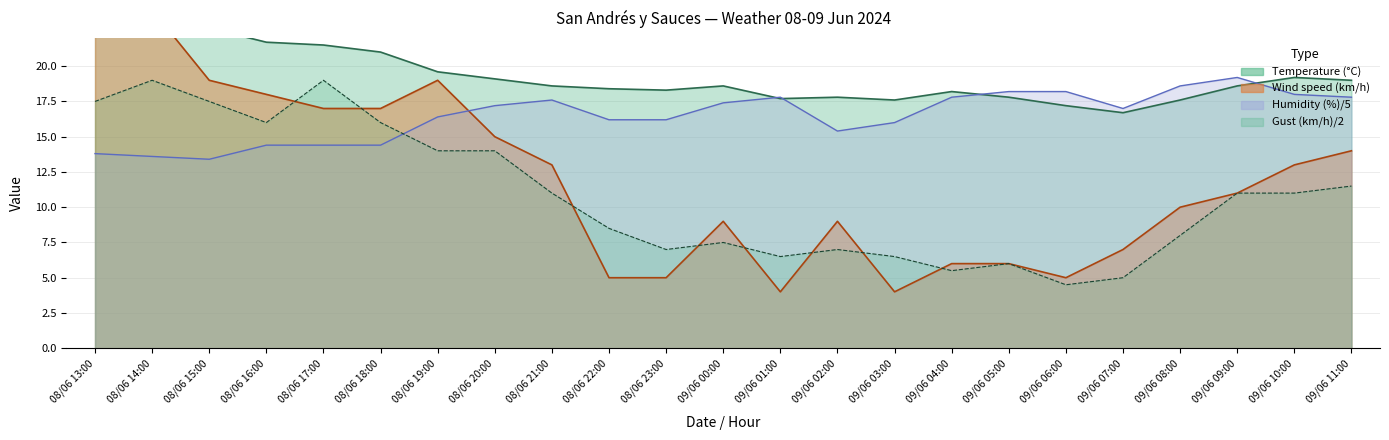

Does the chart display data point markers on the line(s)?

No